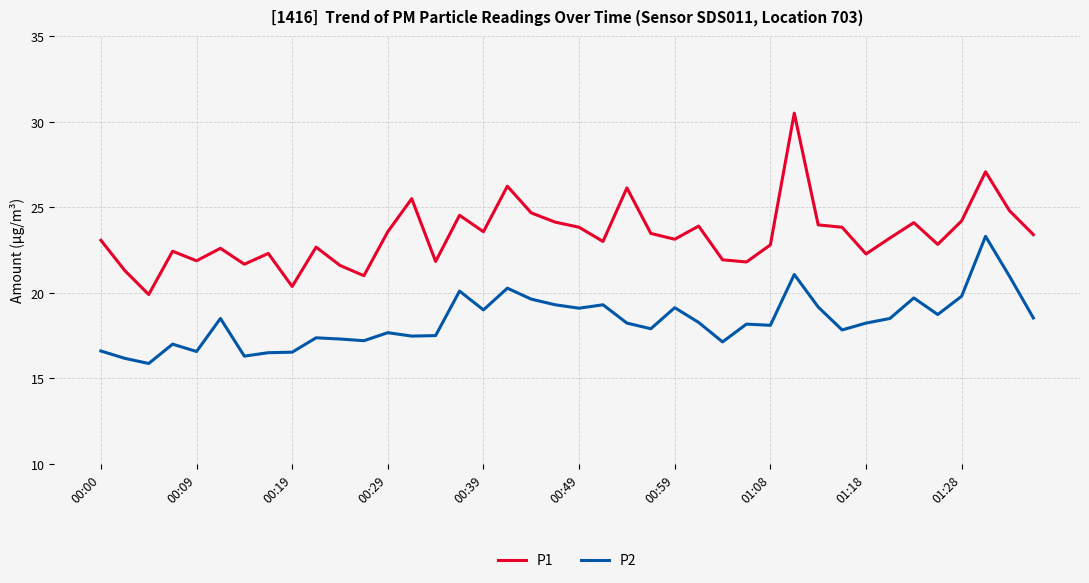

True or false: P2 and P1 intersect in this chart.

False